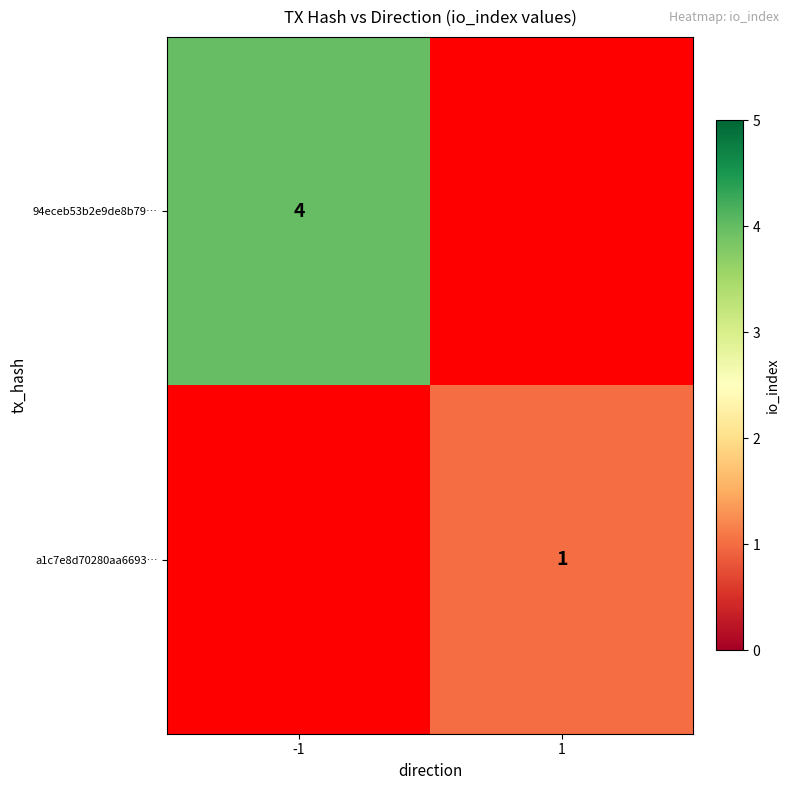

At how many categories does at least one series exceed 1?

1